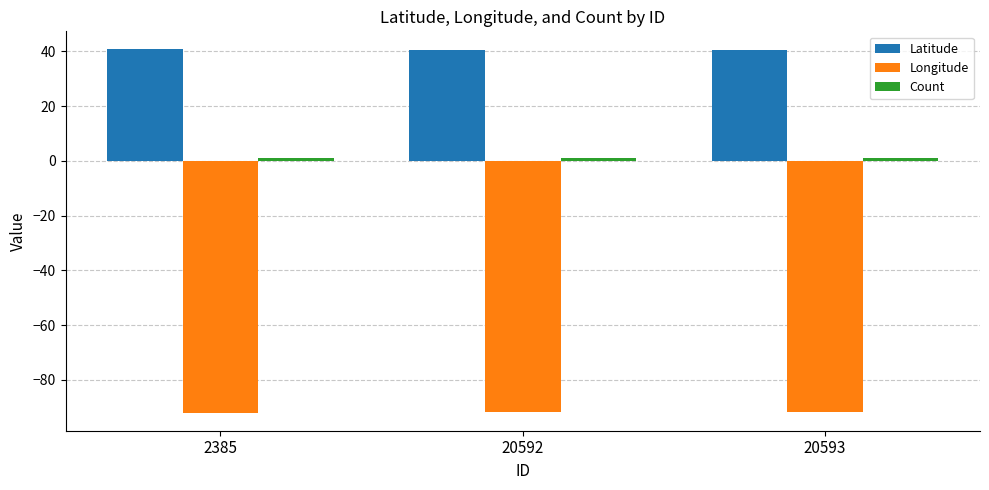

What is the lowest value of the Latitude series?

40.6